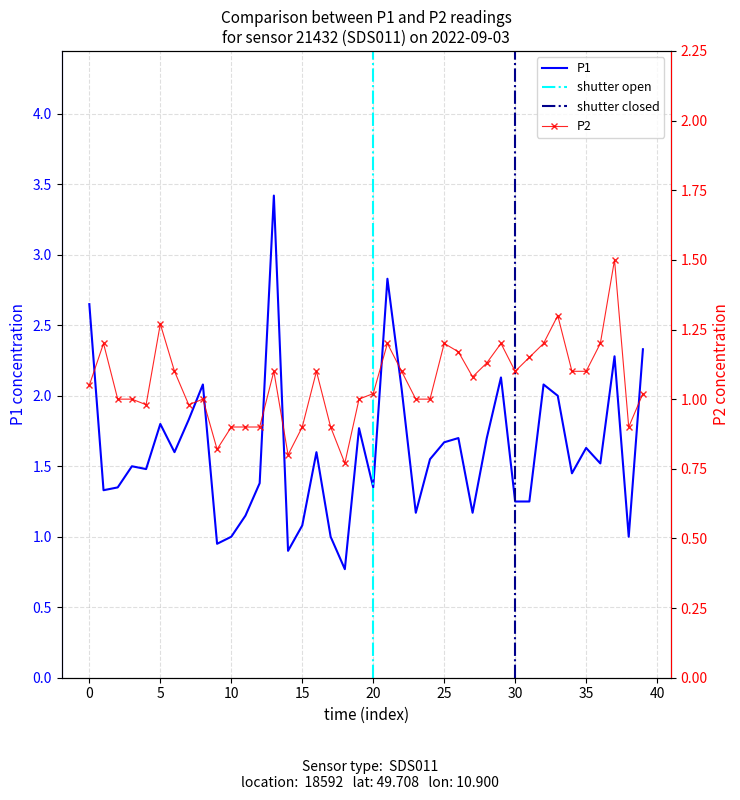

Read the P2 value at 36.

1.2